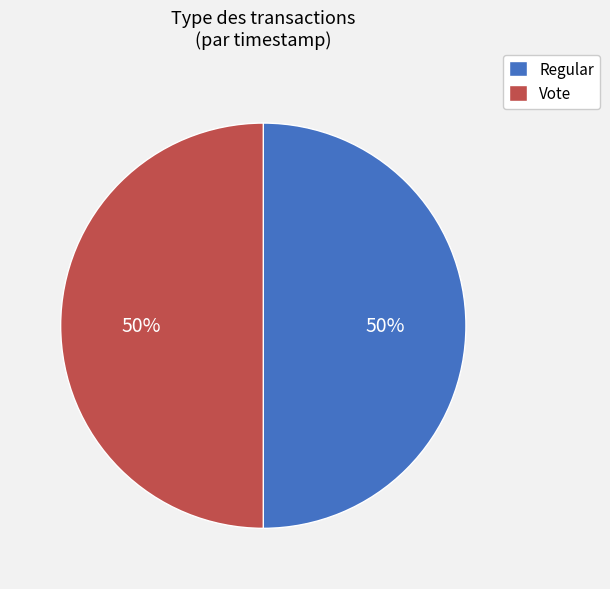

To the nearest percent, what portion does Regular represent?

50%